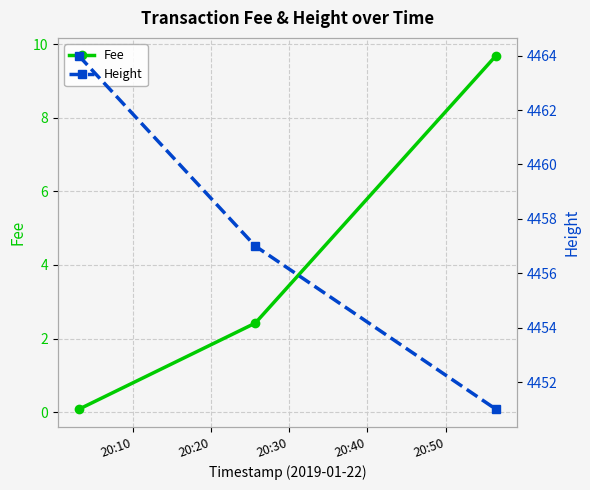

What is the value of the Fee point at the 3rd from the left?

9.7